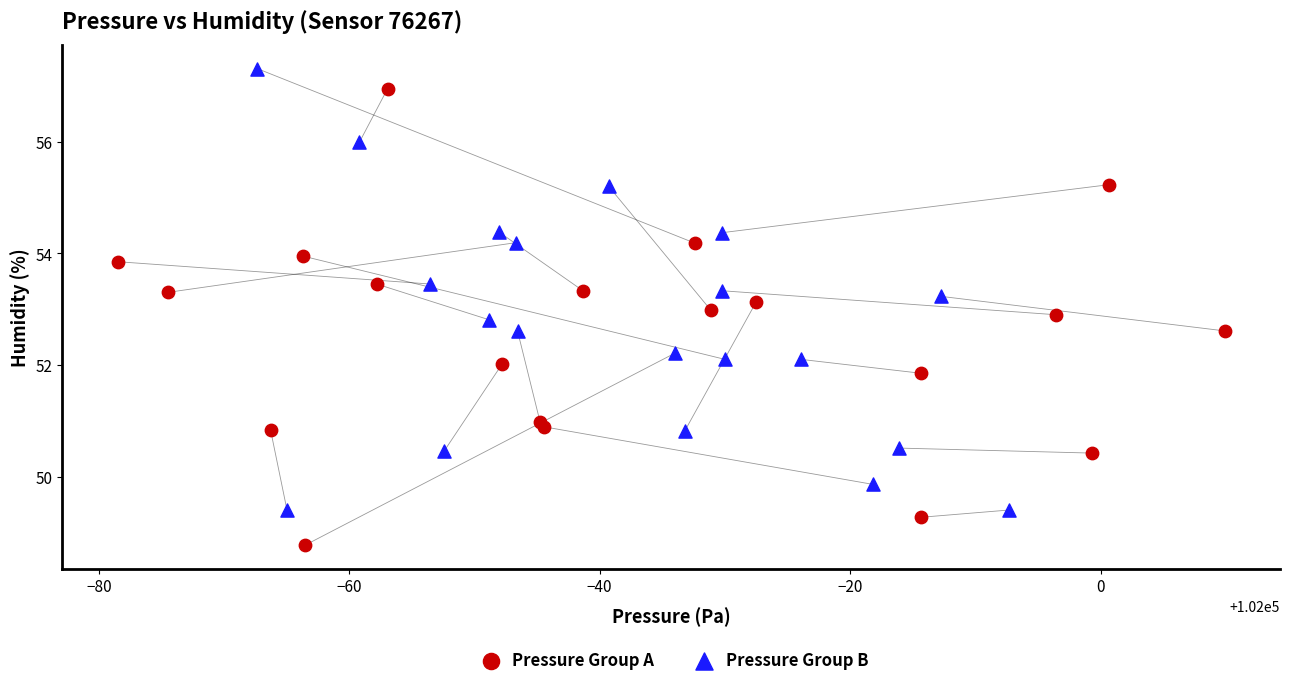

Which series has the largest Y range (max minus min)?

Pressure Group A